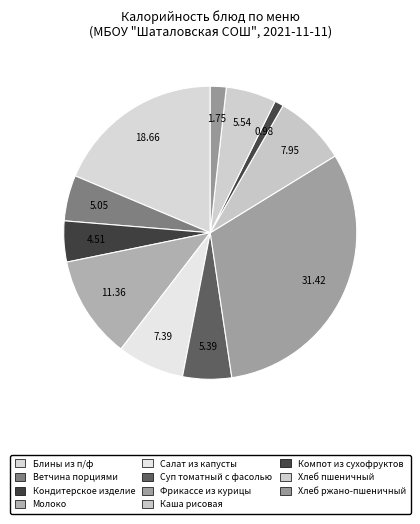

How many segments does this pie chart have?

11